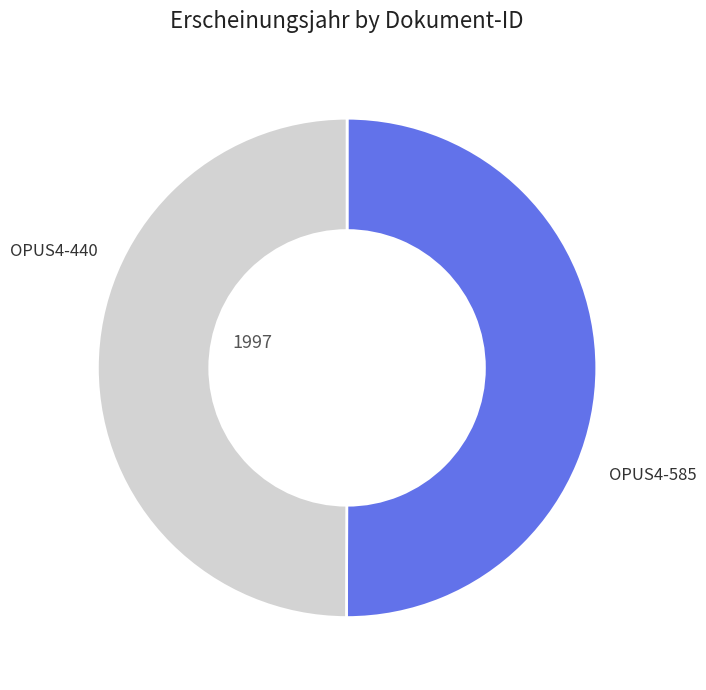

Is the sum of OPUS4-585 and OPUS4-440 greater than half?

Yes